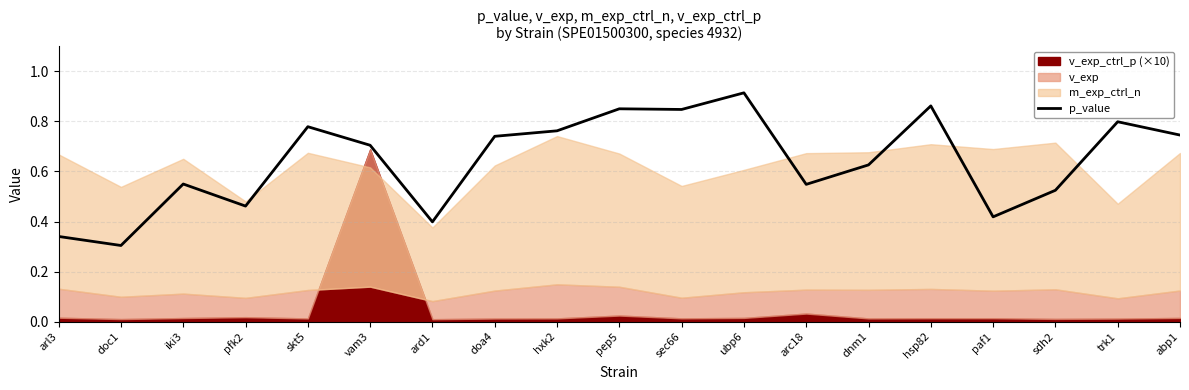

What is the difference between the values at hxk2 and paf1?

0.3